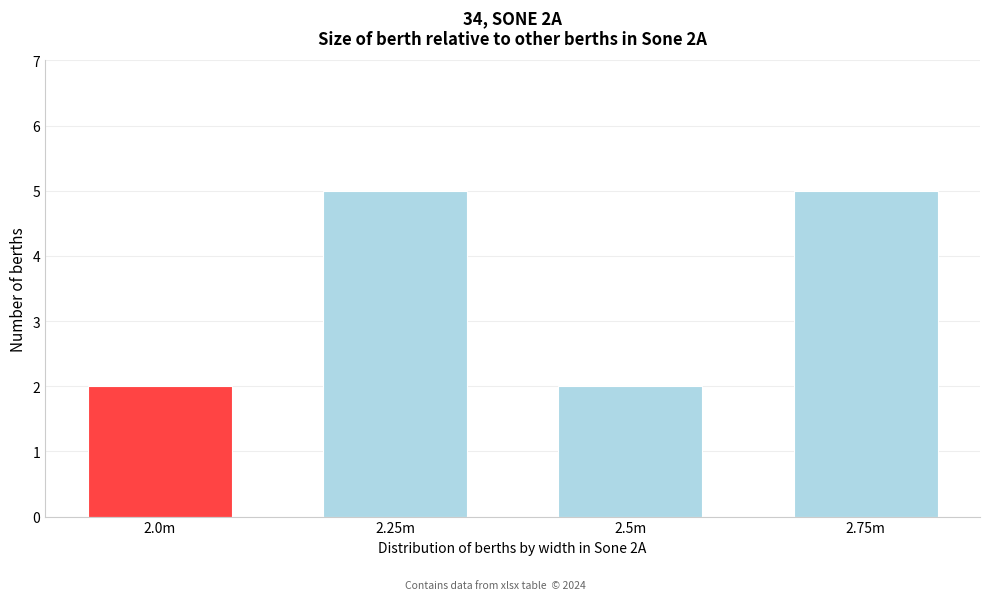

Reading left to right, list all the values displayed in this chart.

2.0m=2	2.25m=5	2.5m=2	2.75m=5